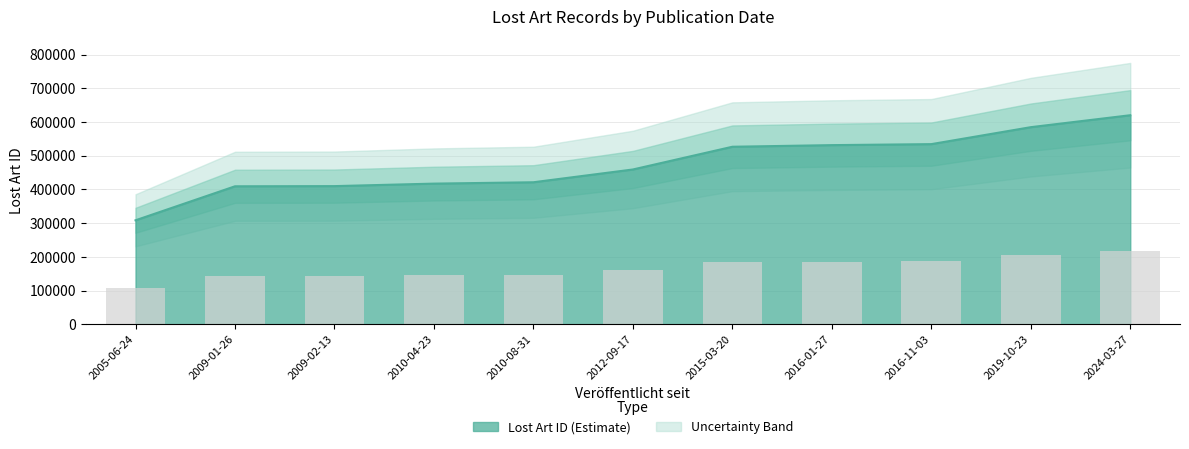

Is it true that the value at 2009-01-26 is 409493?

True